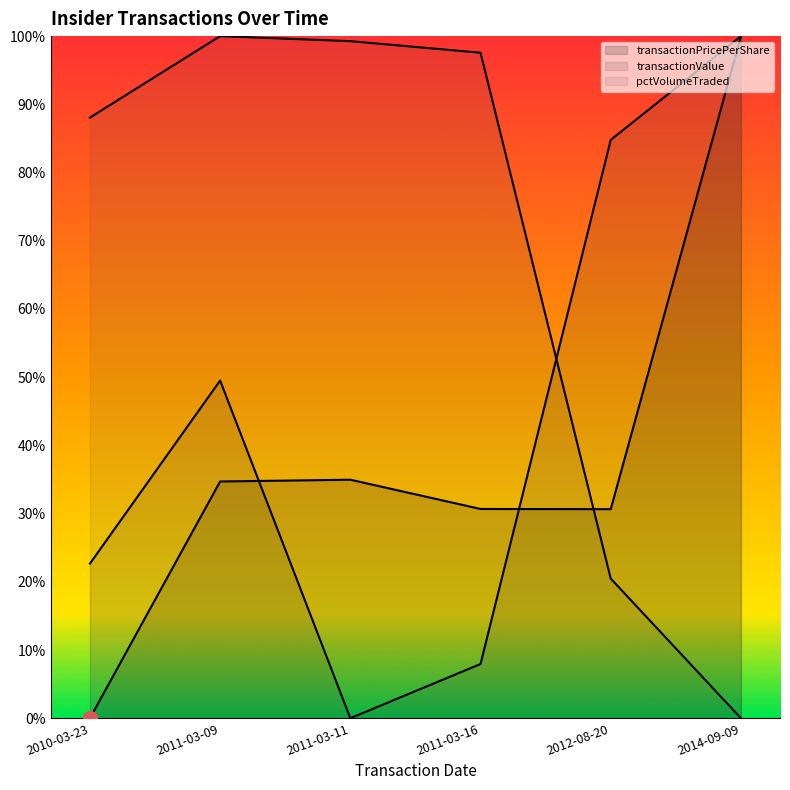

How many times do transactionPricePerShare and pctVolumeTraded cross each other?

1